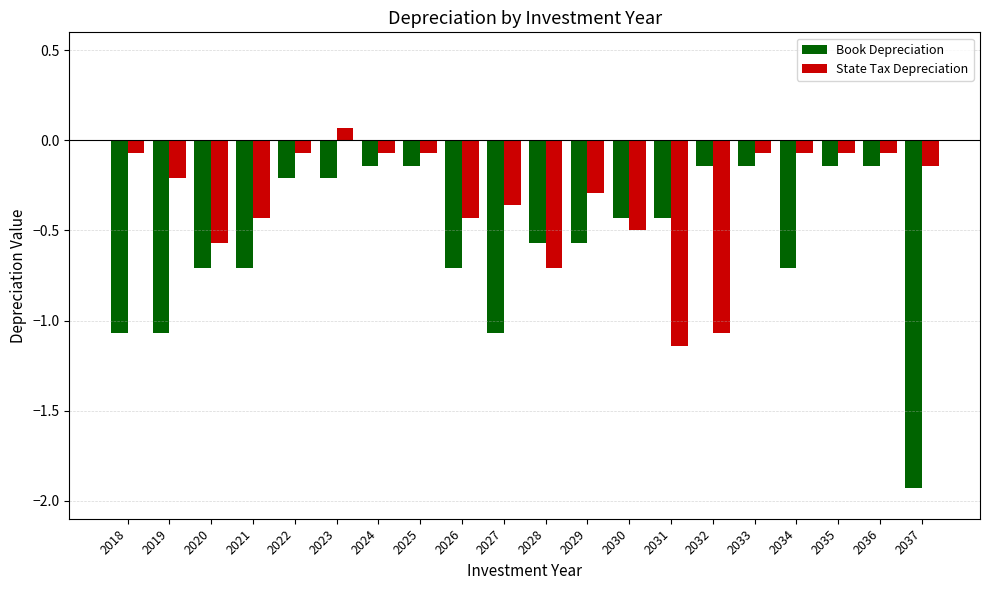

What is the difference between the maximum and minimum values in the Book Depreciation series?

1.8